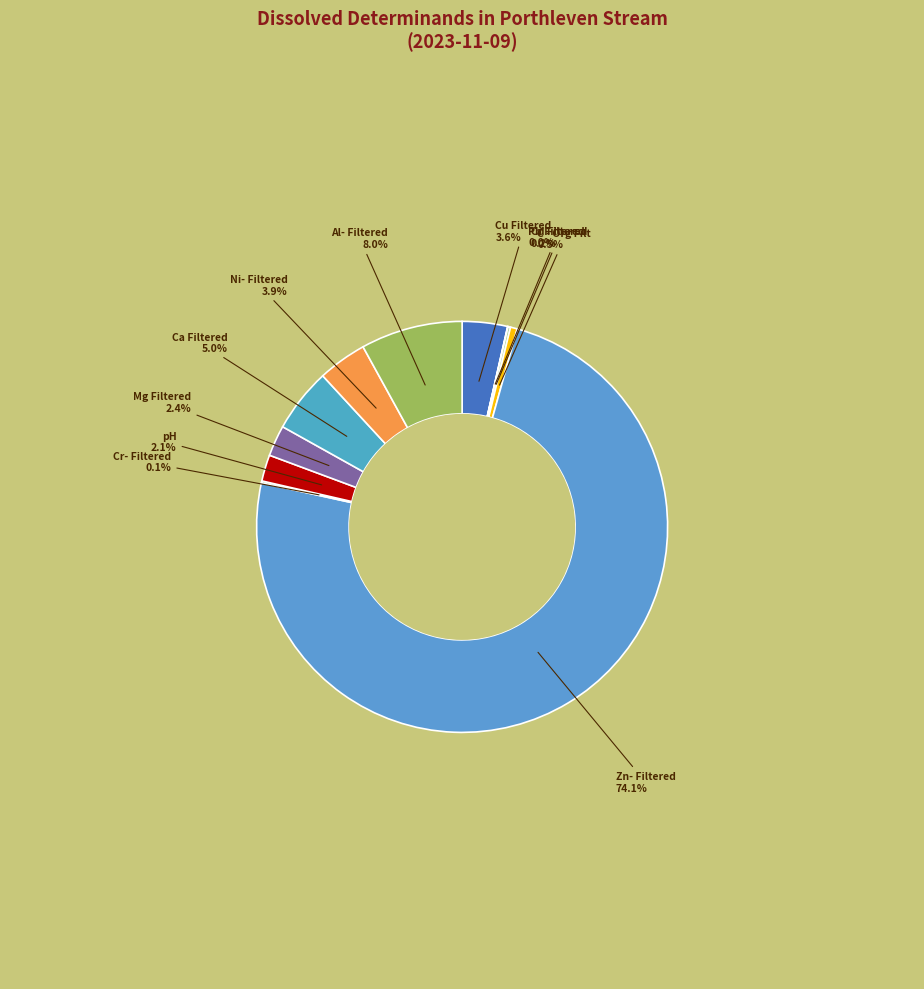

Which category has the biggest portion of the pie?

Zn- Filtered